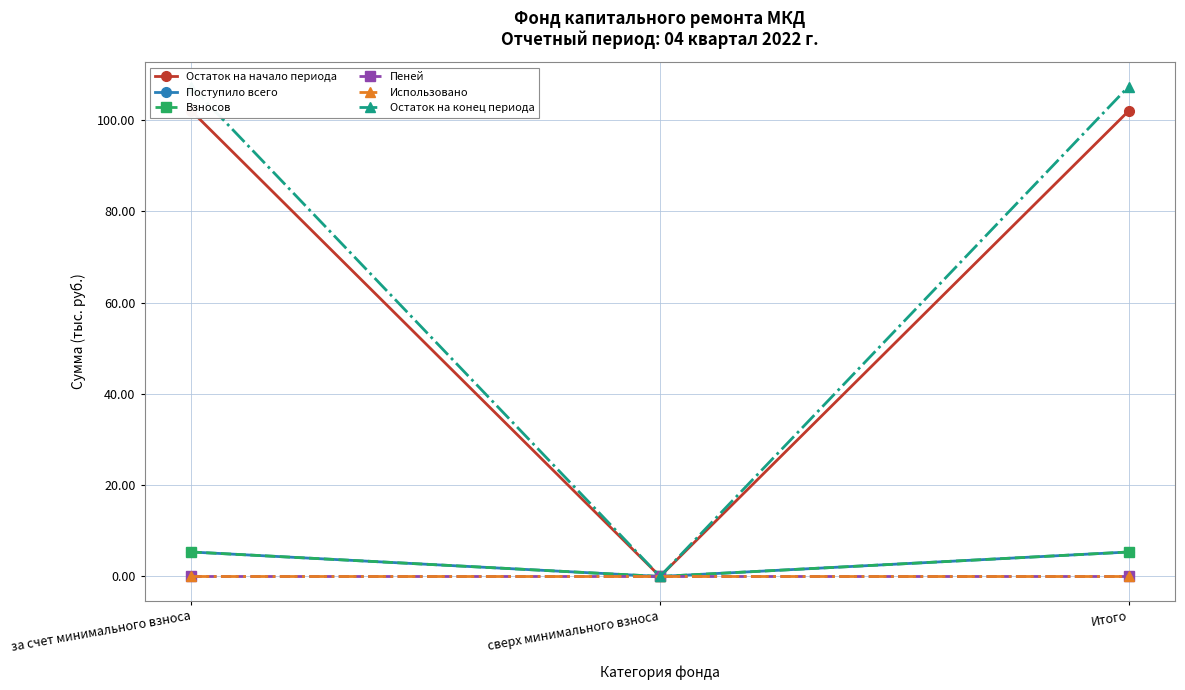

How many positive values does the Остаток на конец периода series have?

2